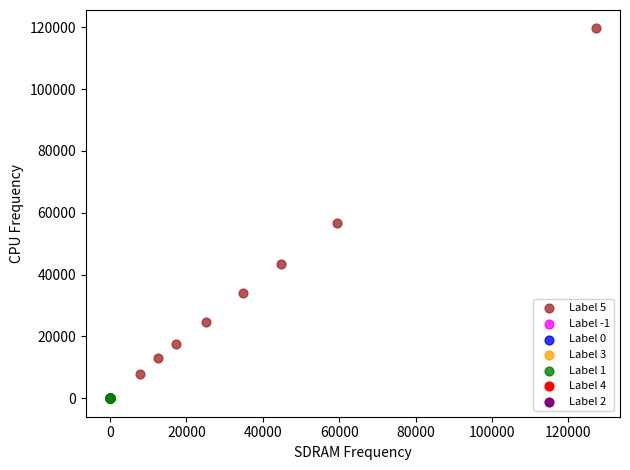

Which series has the widest spread of Y values?

Label 5